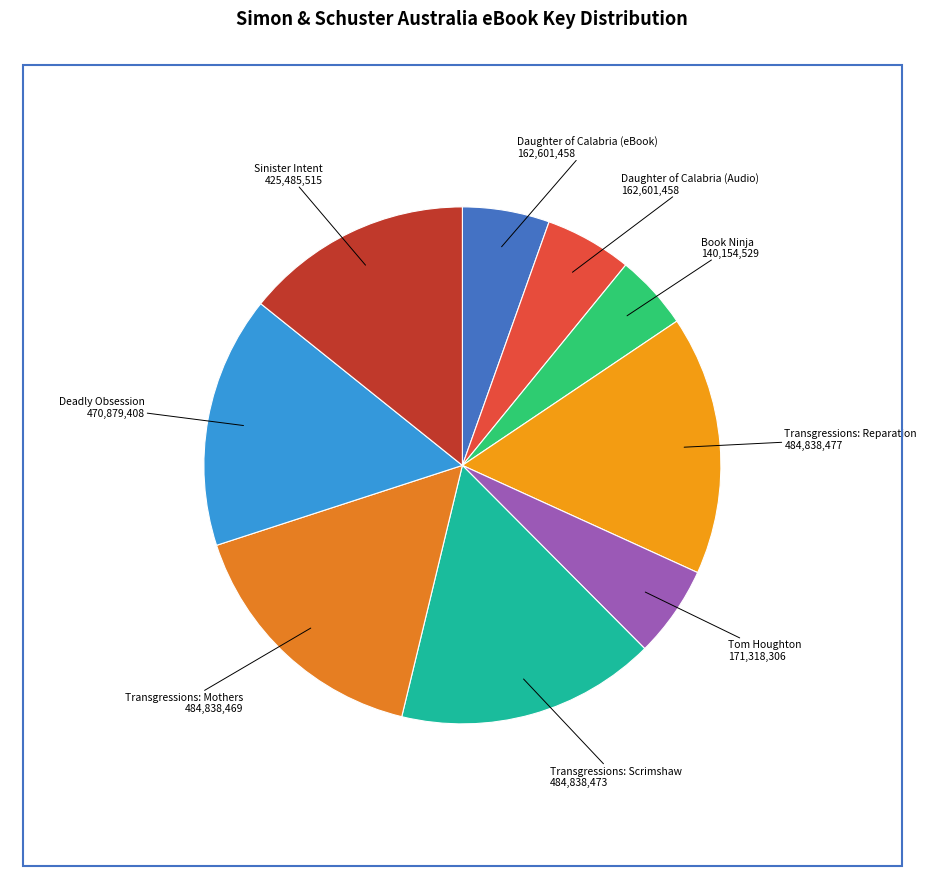

Which slice is the smallest?

Book Ninja